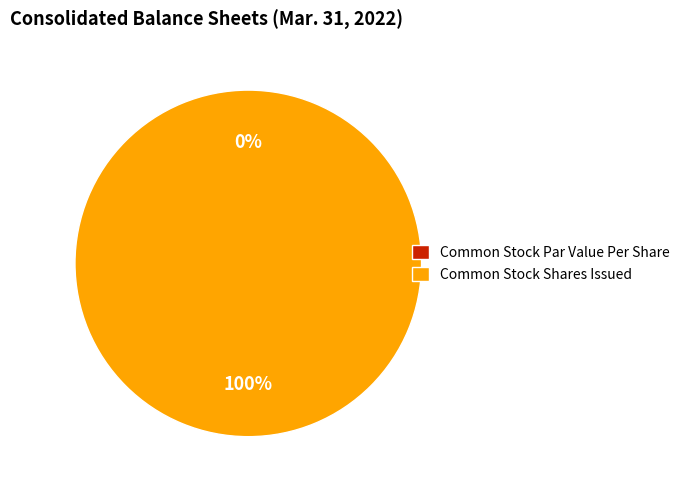

Does Common Stock Shares Issued represent more than half of the total?

Yes